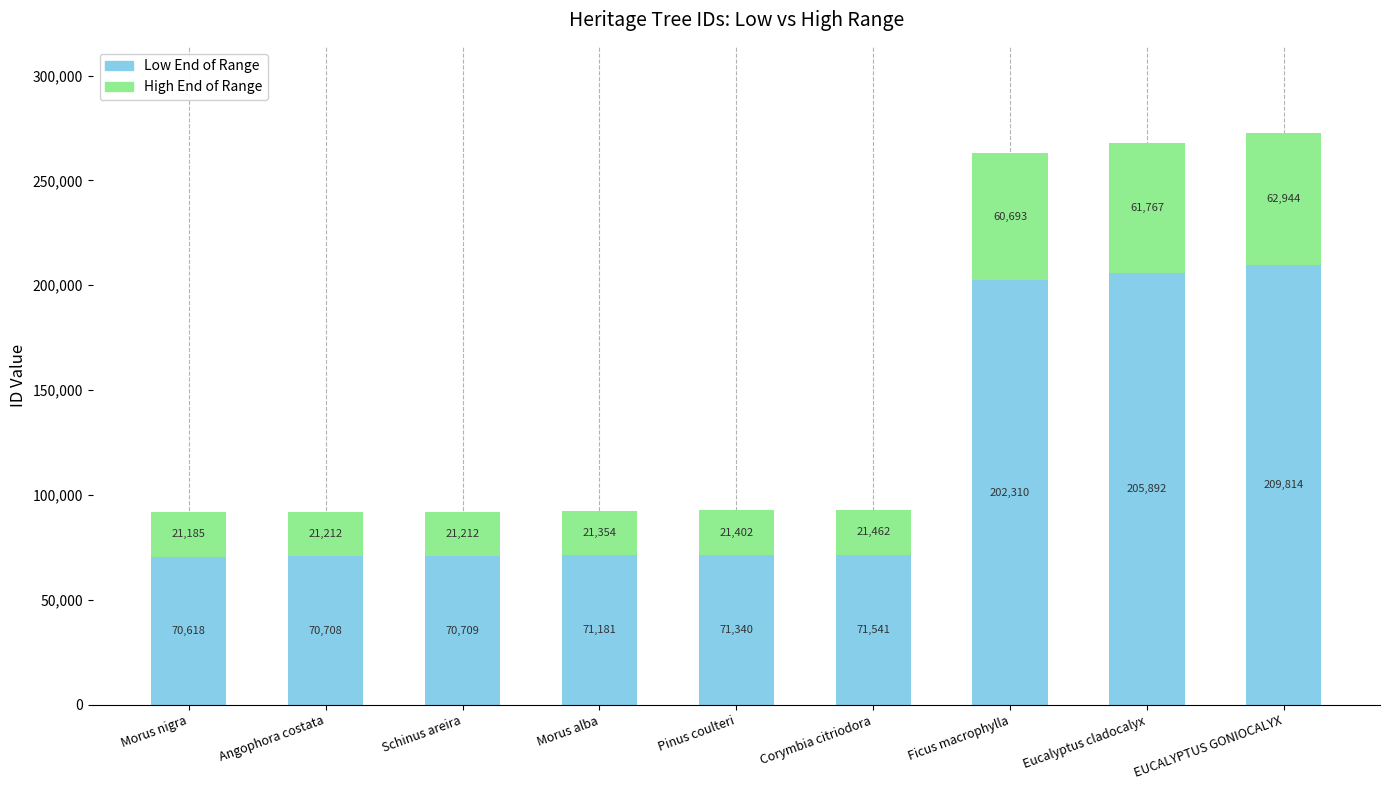

What are all the series names shown in the legend?

Low End of Range, High End of Range